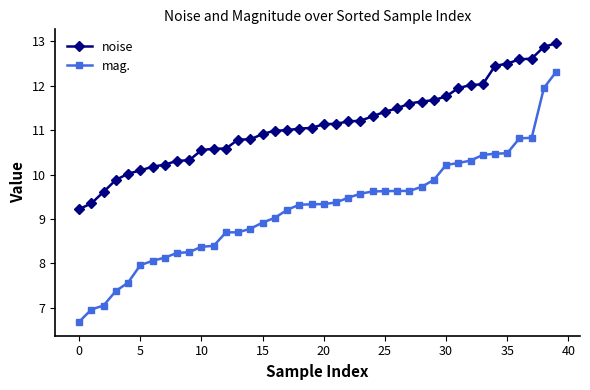

What is the greatest value displayed?

13.0